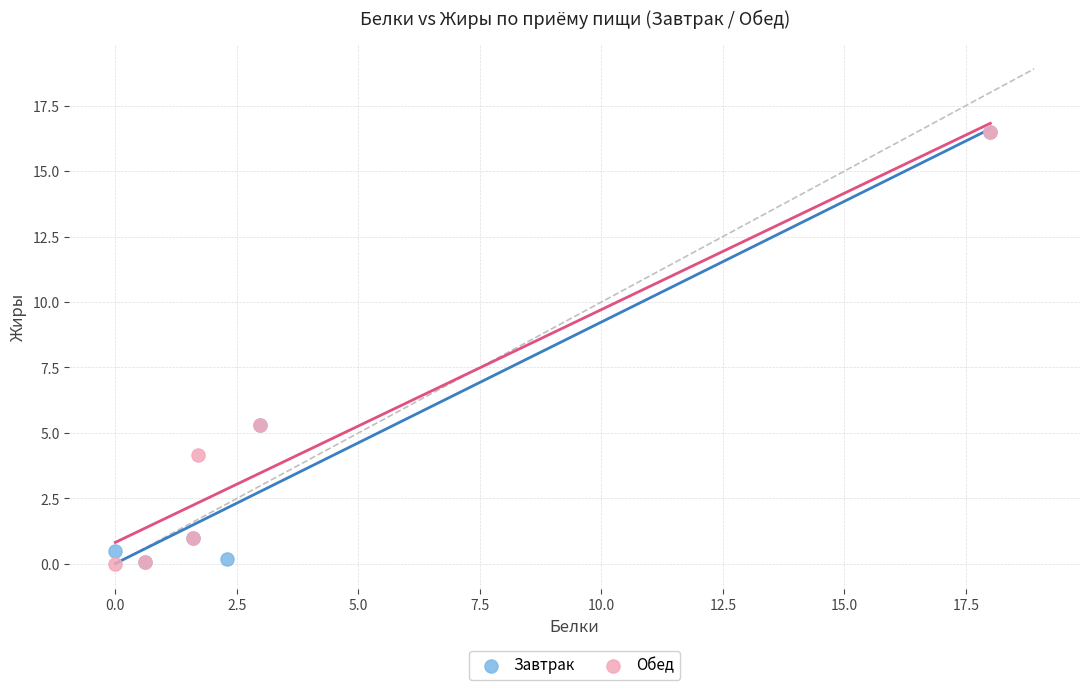

What are all the series names shown in the legend?

Завтрак, Обед